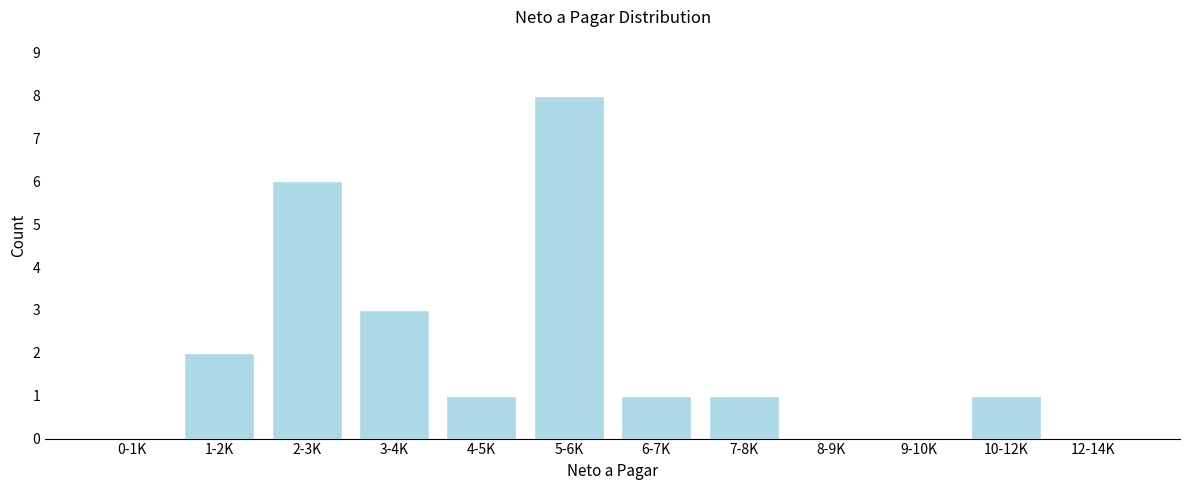

Reading left to right, extract all data points from this chart.

0-1K=0	1-2K=2	2-3K=6	3-4K=3	4-5K=1	5-6K=8	6-7K=1	7-8K=1	8-9K=0	9-10K=0	10-12K=1	12-14K=0